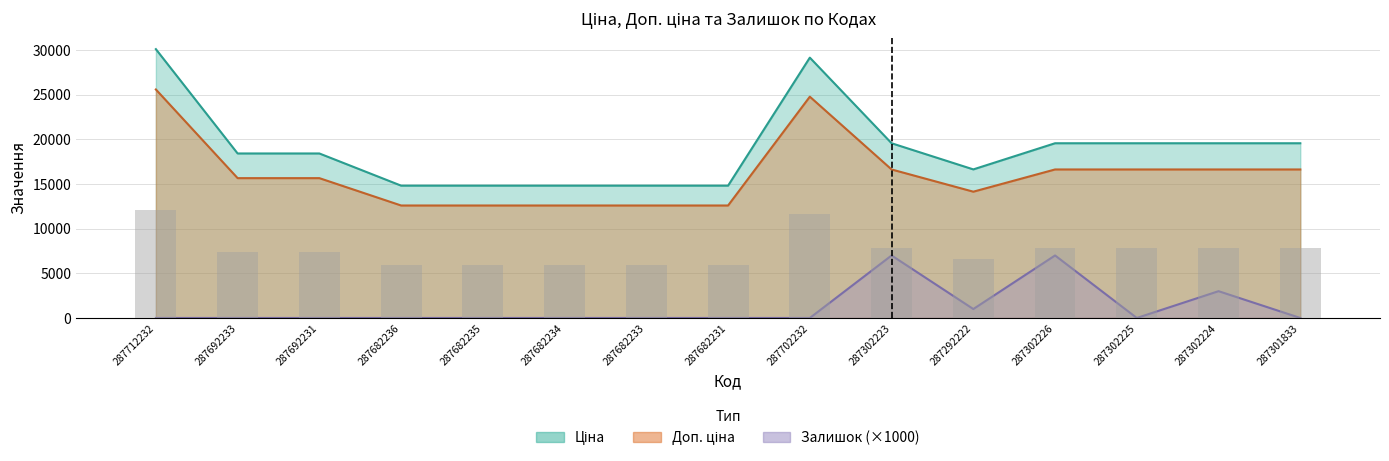

How many data points in Ціна are above 18420?

9